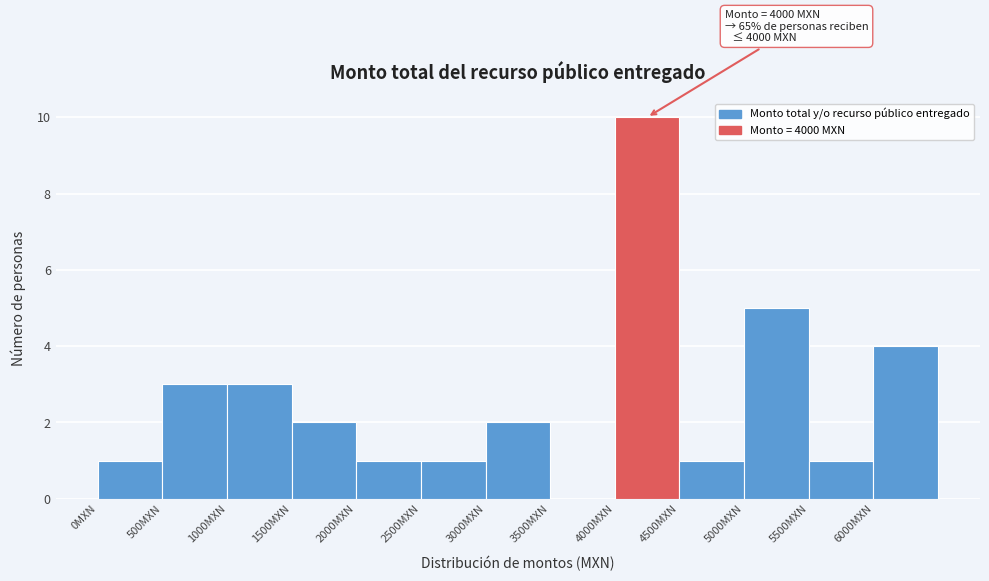

Over which range of the x-axis is the bar tallest?

4000 to 4500